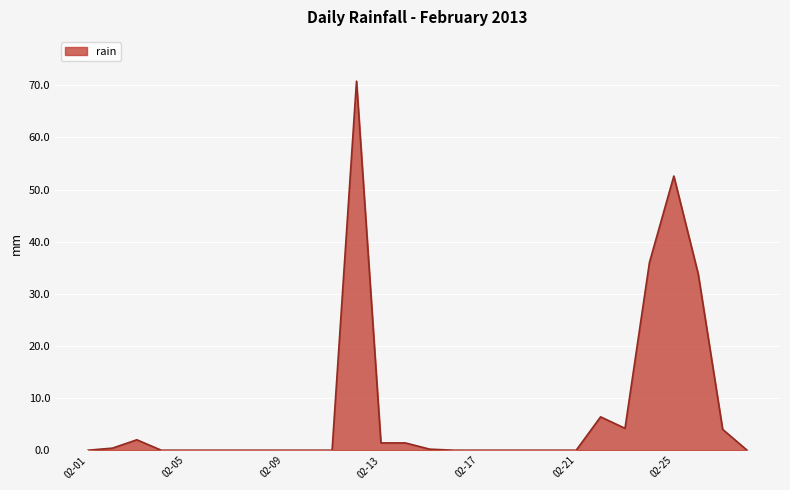

What is the difference between the maximum and minimum values?

70.8